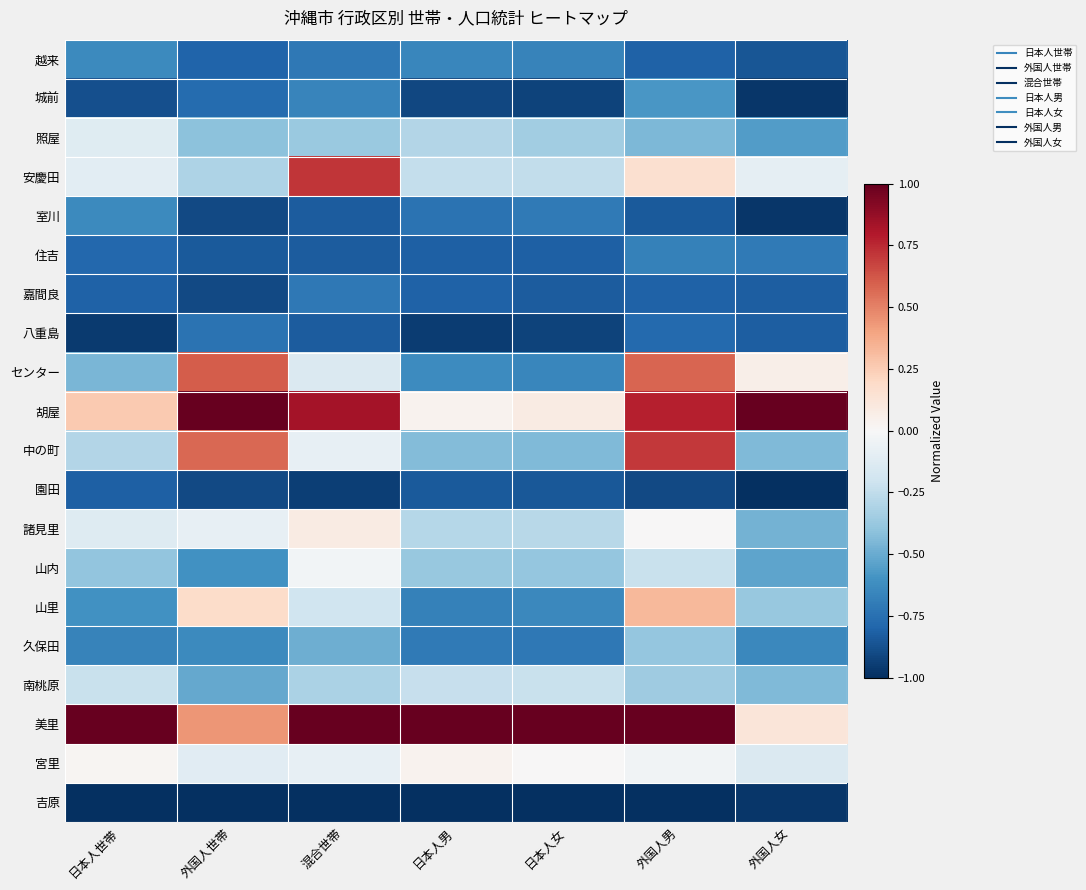

Between 外国人世帯 and 日本人女, which is larger?

日本人女